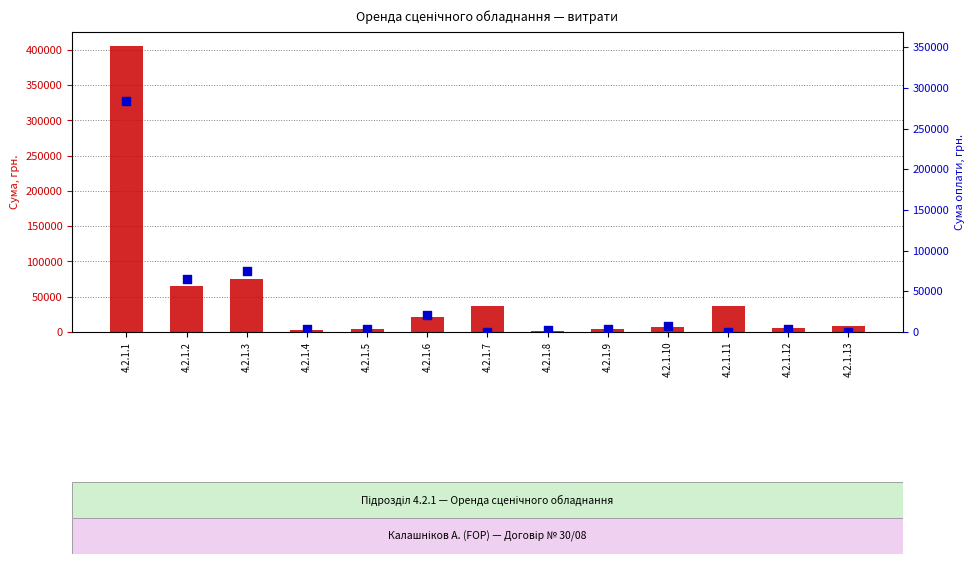

Which series has the widest spread of Y values?

Сума, грн.